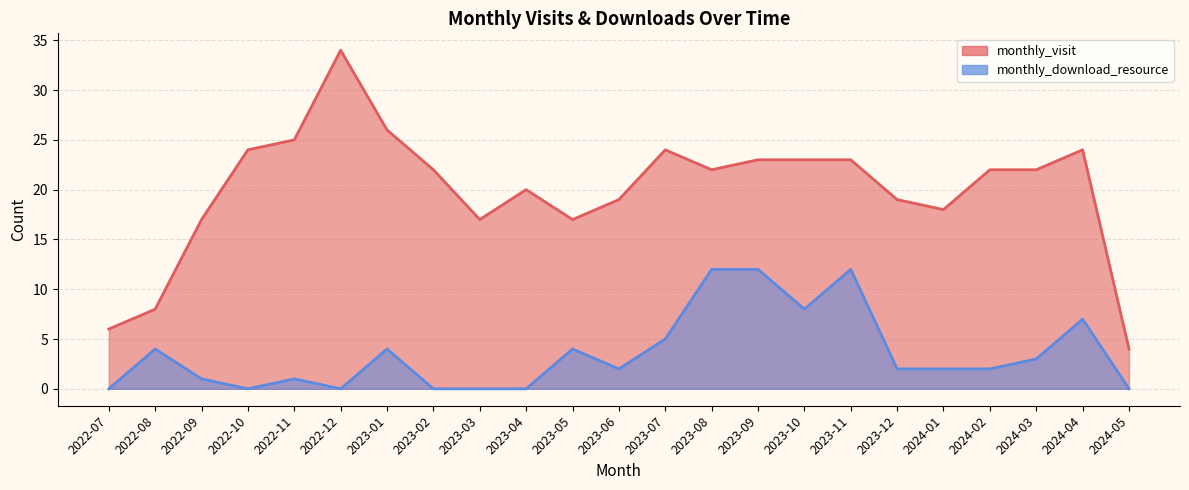

What is the difference between the highest and lowest values at 2023-07?

19